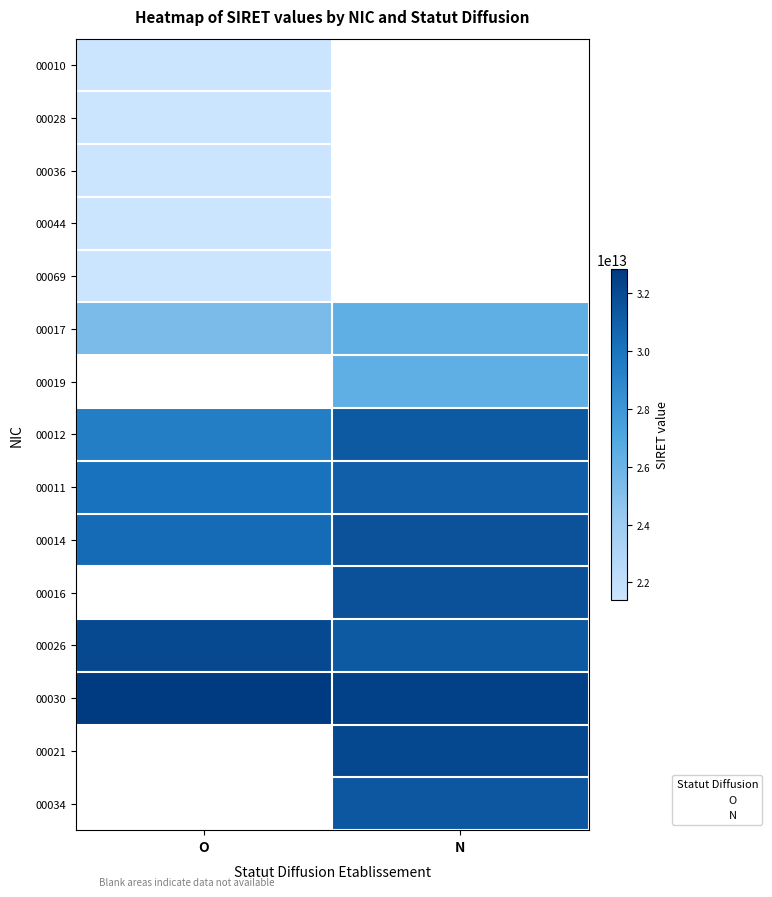

What is the sum of all 00036 values?

21400145500036